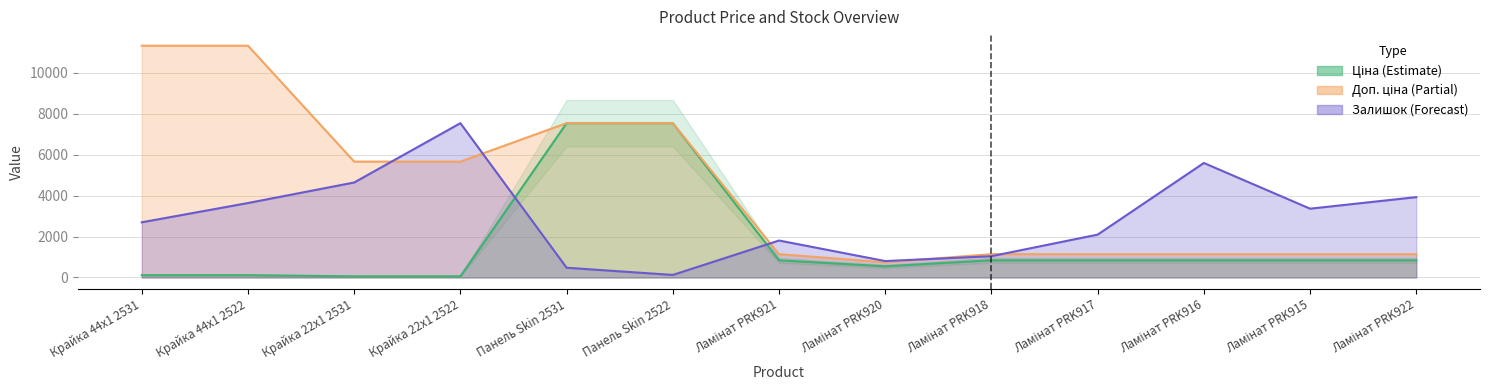

Which category has the highest value in the Ціна series?

Панель Skin 2531